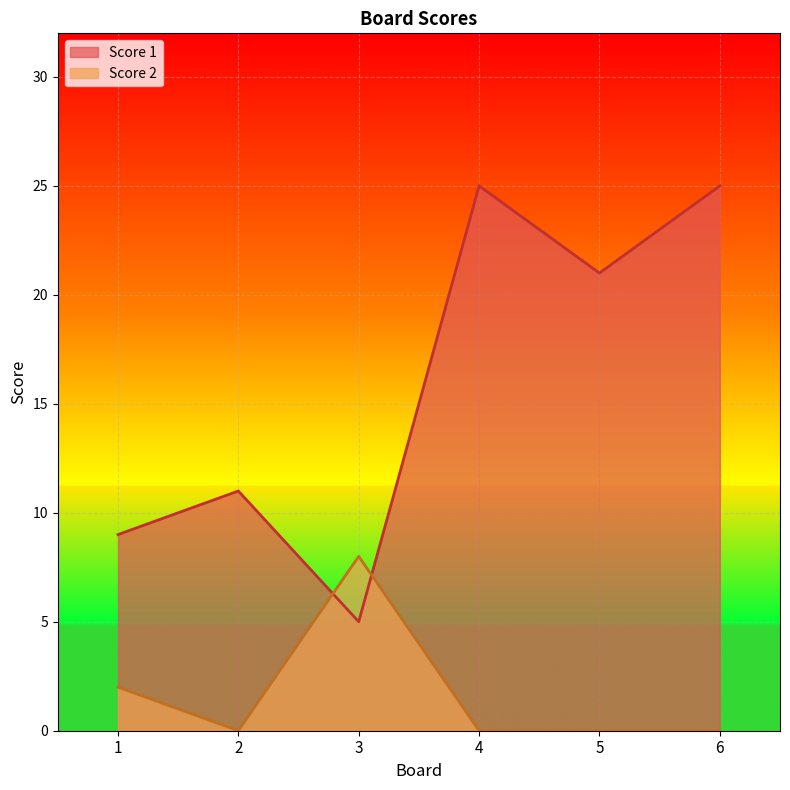

At which label is Score 1 closest to 15?

2